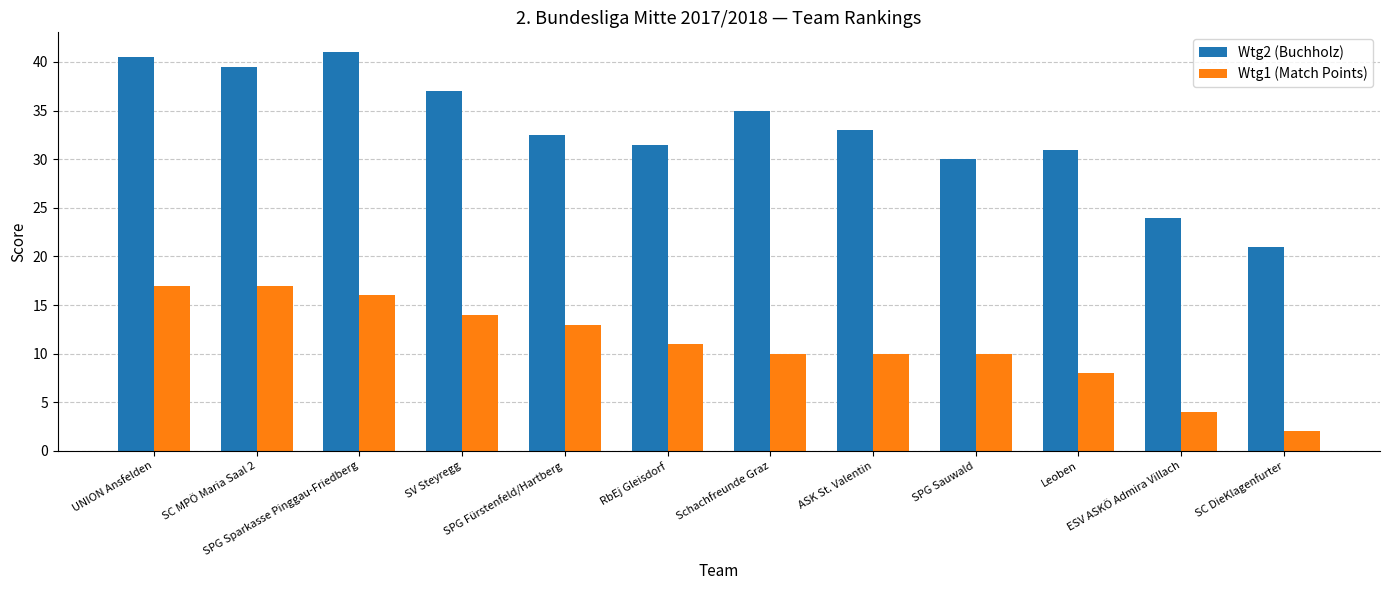

At which label does Wtg1 (Match Points) first exceed 11?

UNION Ansfelden